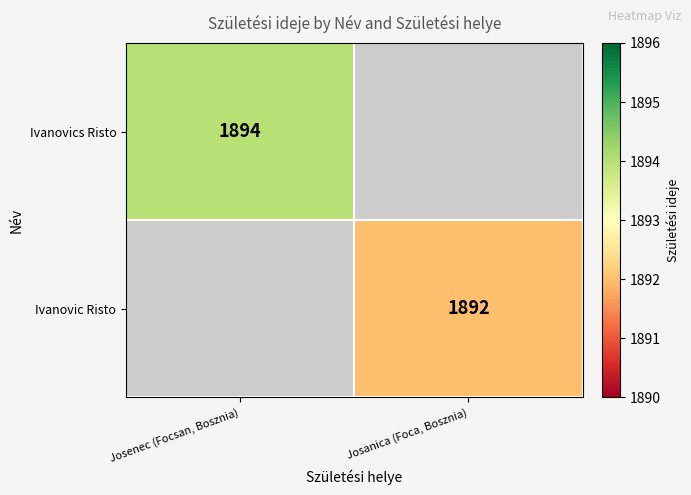

Is it true that Ivanovic Risto equals 2504 at Josanica (Foca, Bosznia)?

False